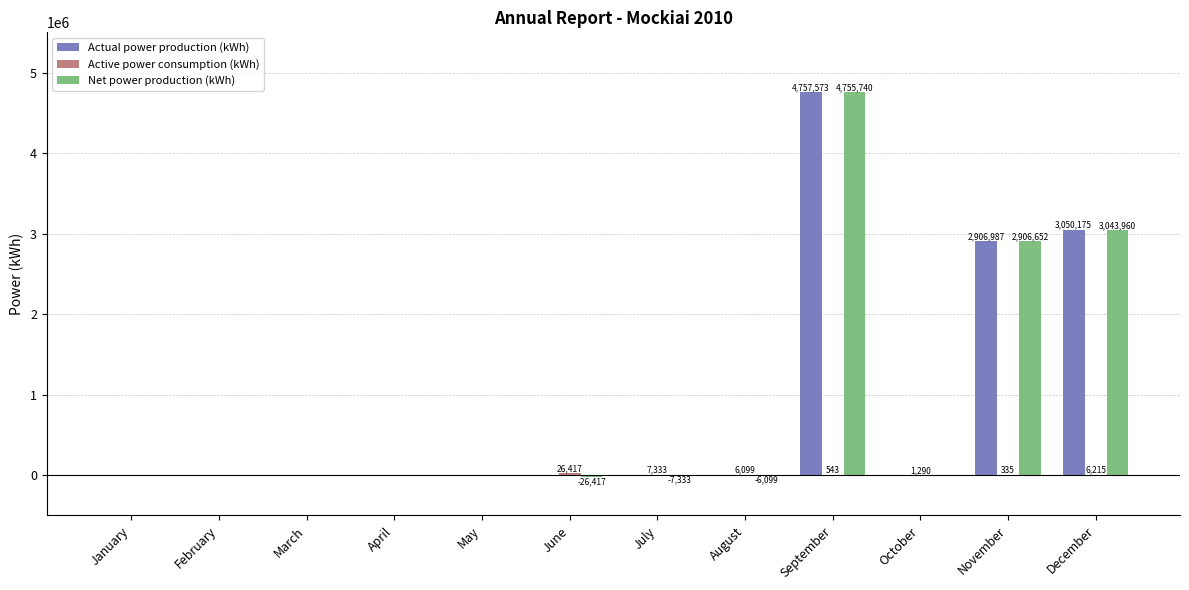

Between July and November, which series saw the biggest shift?

Net power production (kWh)